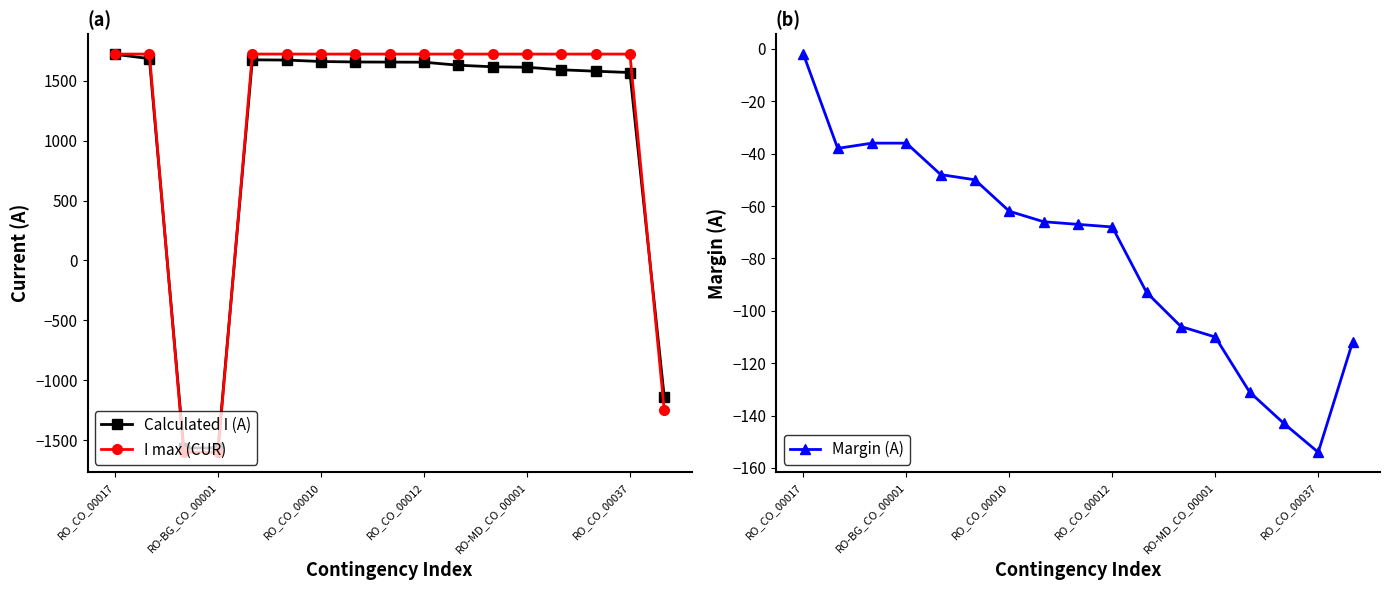

The Margin (A) series shows -104 at 8. True or false?

False